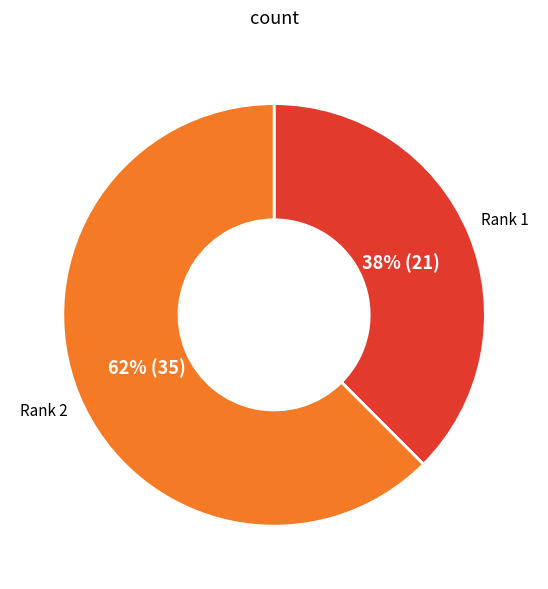

To the nearest percent, what is the average slice percentage?

50%